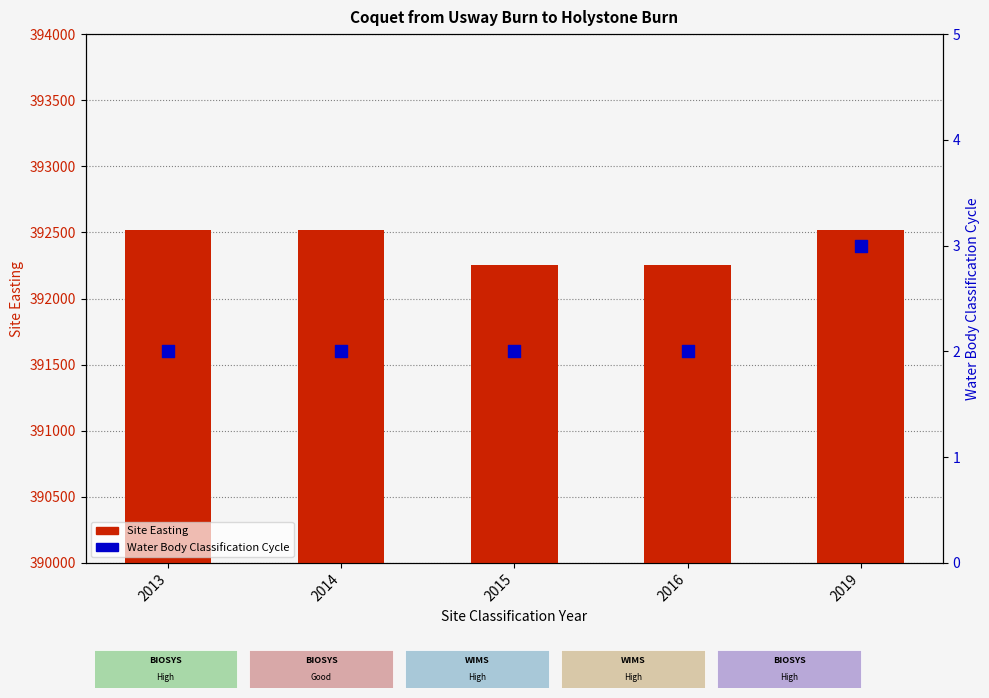

Which series reaches the maximum Y coordinate?

Site Easting